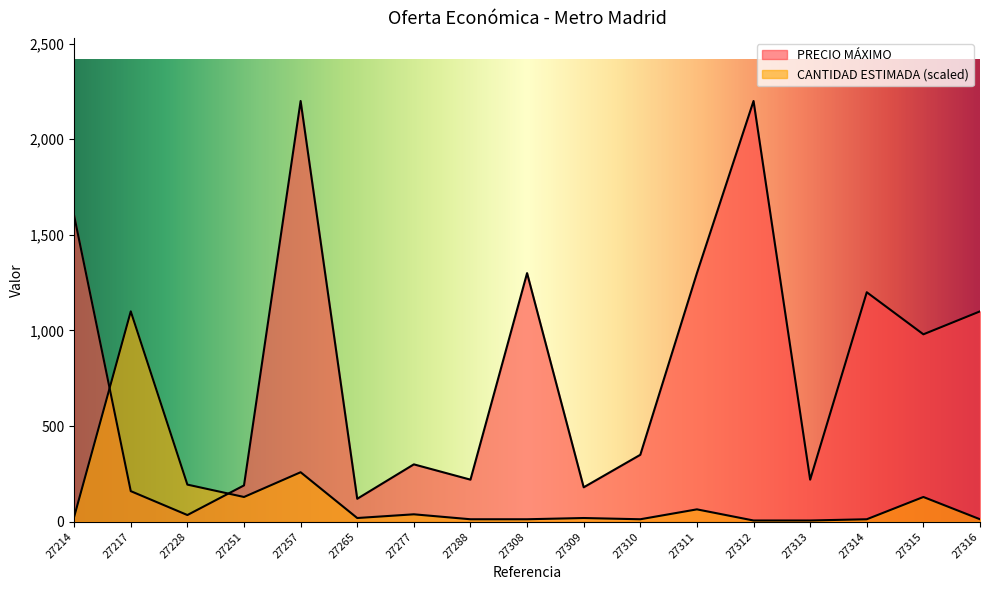

At which label is PRECIO MÁXIMO closest to 1117?

27316